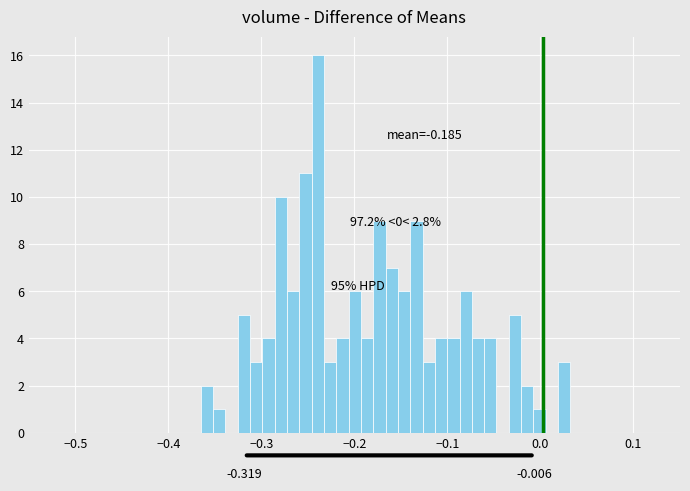

Around what value on the x-axis is the tallest bar? Give the approximate position of its centre, as read against the axis.

-0.24